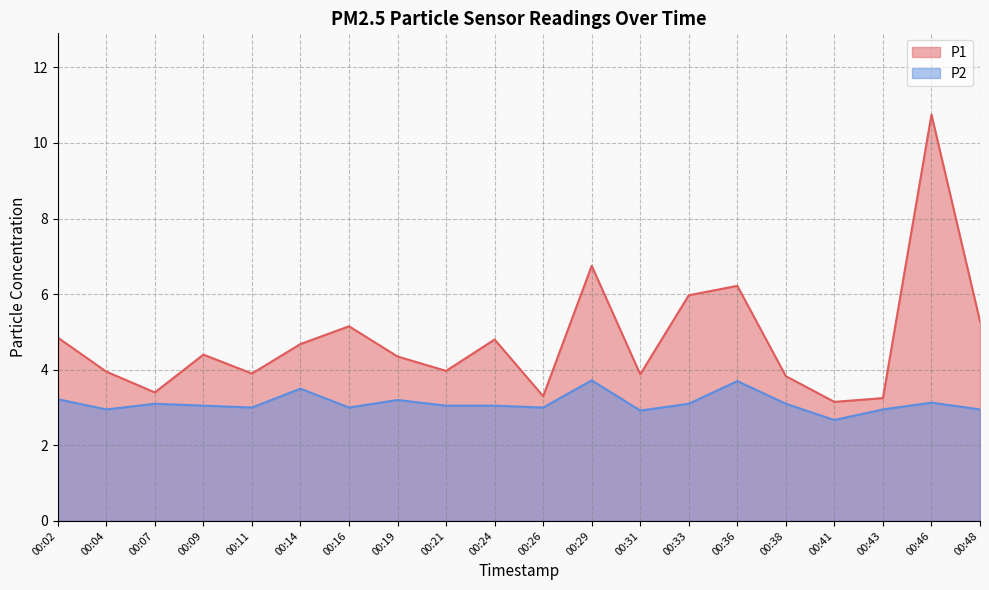

What is the difference between the P1 values at 00:16 and 00:41?

2.0